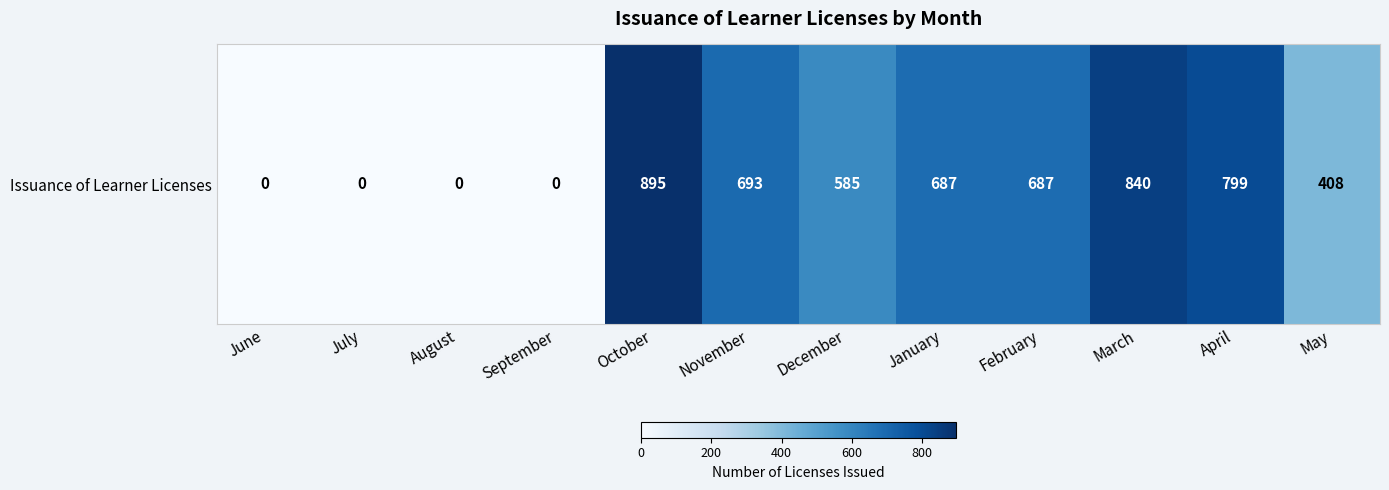

What is the difference between the second highest and second lowest values?

840